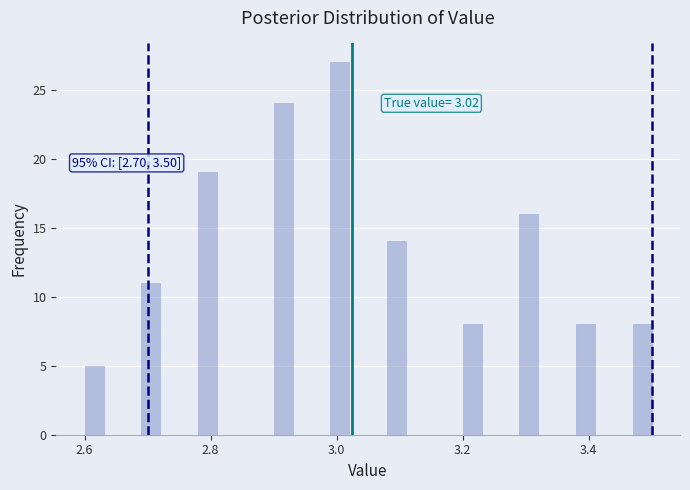

Around what value on the x-axis is the tallest bar? Give the approximate position of its centre, as read against the axis.

3.00